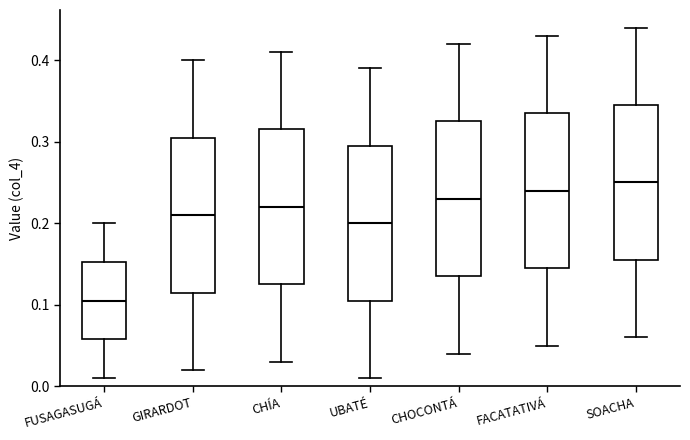

Reading left to right, read every box against the y-axis: the position of its median line, the range the box covers, and the ends of its whiskers. The values are not printed on the chart, so give them approximately, as read against the axis.

FUSAGASUGÁ: median 0.11, box 0.06 to 0.15, whiskers 0.01 to 0.20
GIRARDOT: median 0.21, box 0.12 to 0.31, whiskers 0.02 to 0.40
CHÍA: median 0.22, box 0.13 to 0.32, whiskers 0.03 to 0.41
UBATÉ: median 0.20, box 0.11 to 0.30, whiskers 0.01 to 0.39
CHOCONTÁ: median 0.23, box 0.14 to 0.33, whiskers 0.04 to 0.42
FACATATIVÁ: median 0.24, box 0.15 to 0.34, whiskers 0.05 to 0.43
SOACHA: median 0.25, box 0.16 to 0.35, whiskers 0.06 to 0.44